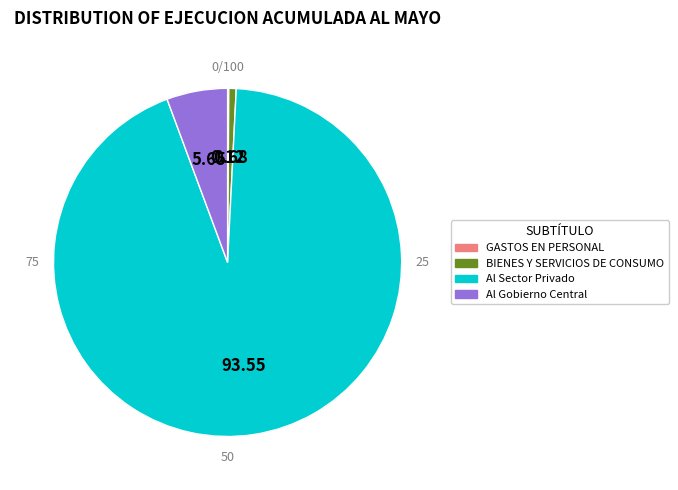

Which has a higher value, Al Gobierno Central or GASTOS EN PERSONAL?

Al Gobierno Central